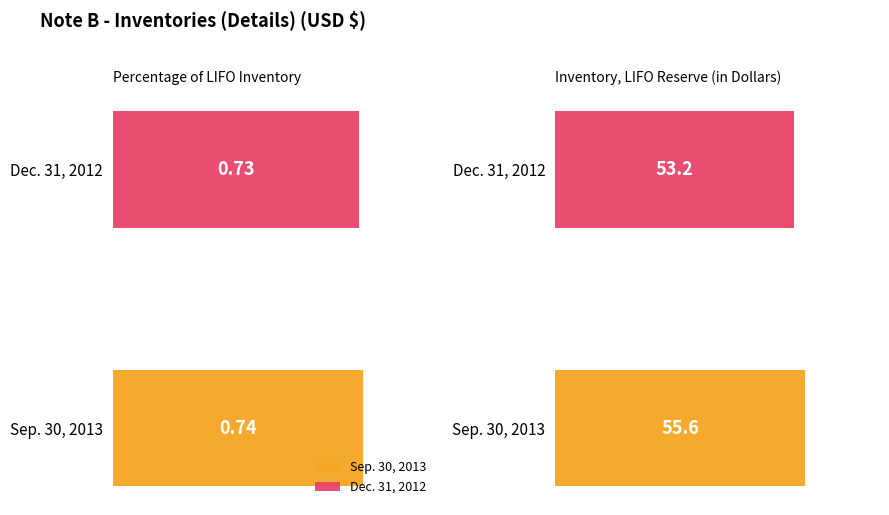

The value of Dec. 31, 2012 at Inventory, LIFO Reserve (in Dollars) is 15.4. True or false?

False